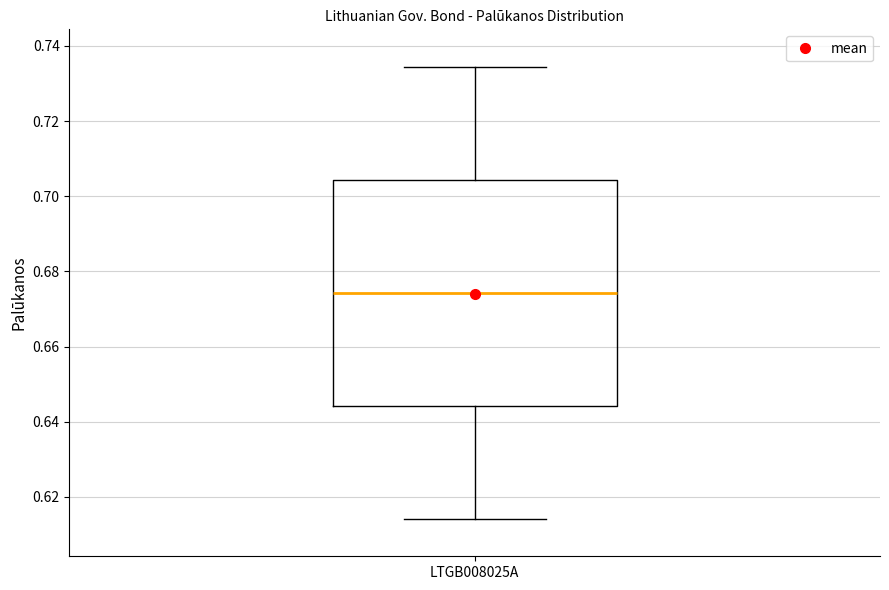

Where is the lower edge of the box for LTGB008025A on the y-axis? The values are not printed on the chart, so give them approximately, as read against the axis.

0.644